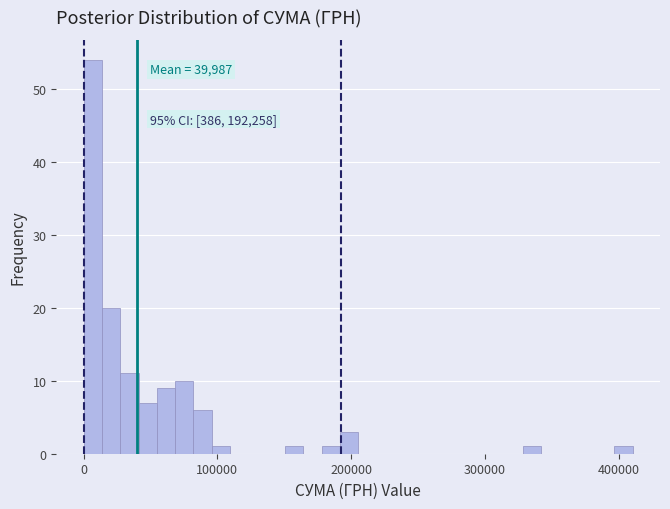

Around what value on the x-axis is the tallest bar? Give the approximate position of its centre, as read against the axis.

10000